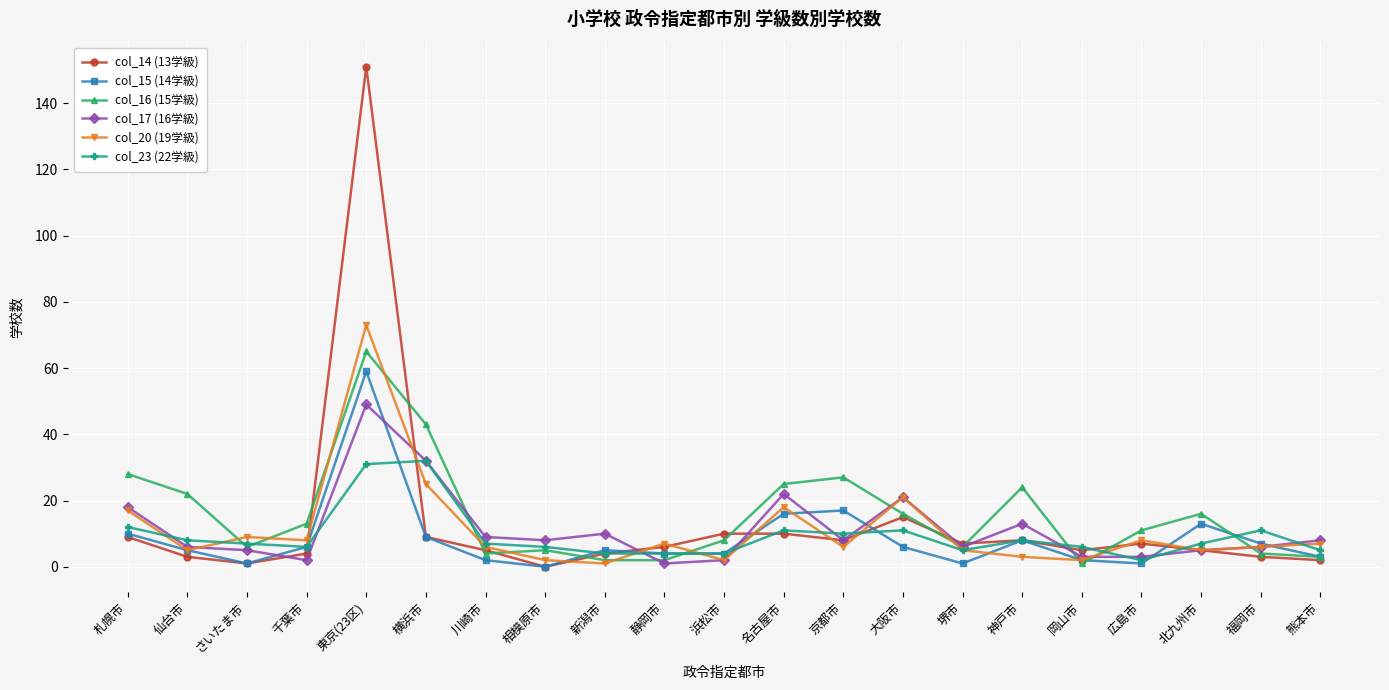

The col_20 (19学級) series shows 18 at 名古屋市. True or false?

True